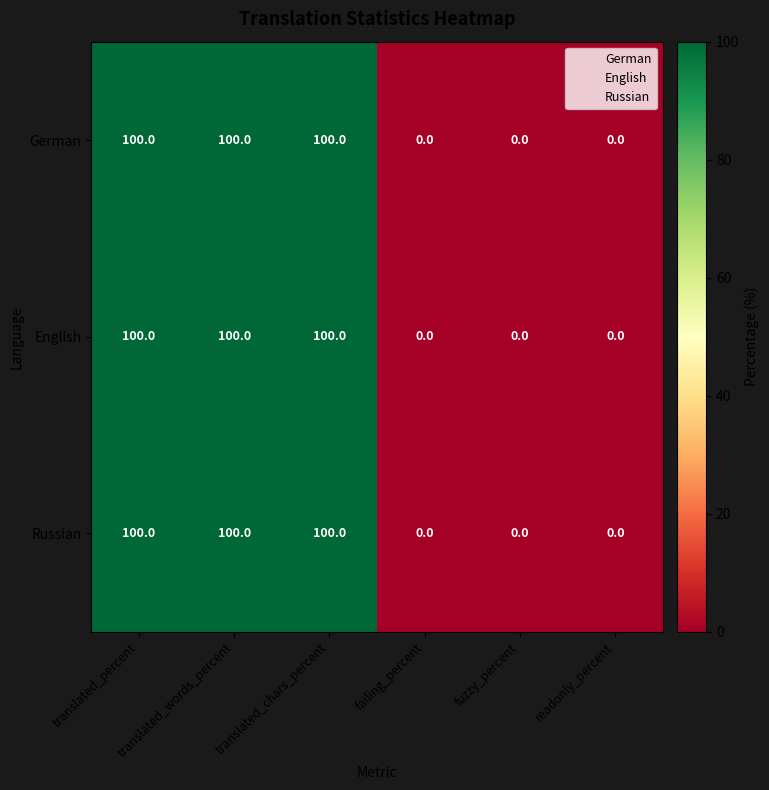

At how many categories does at least one series exceed 55?

3